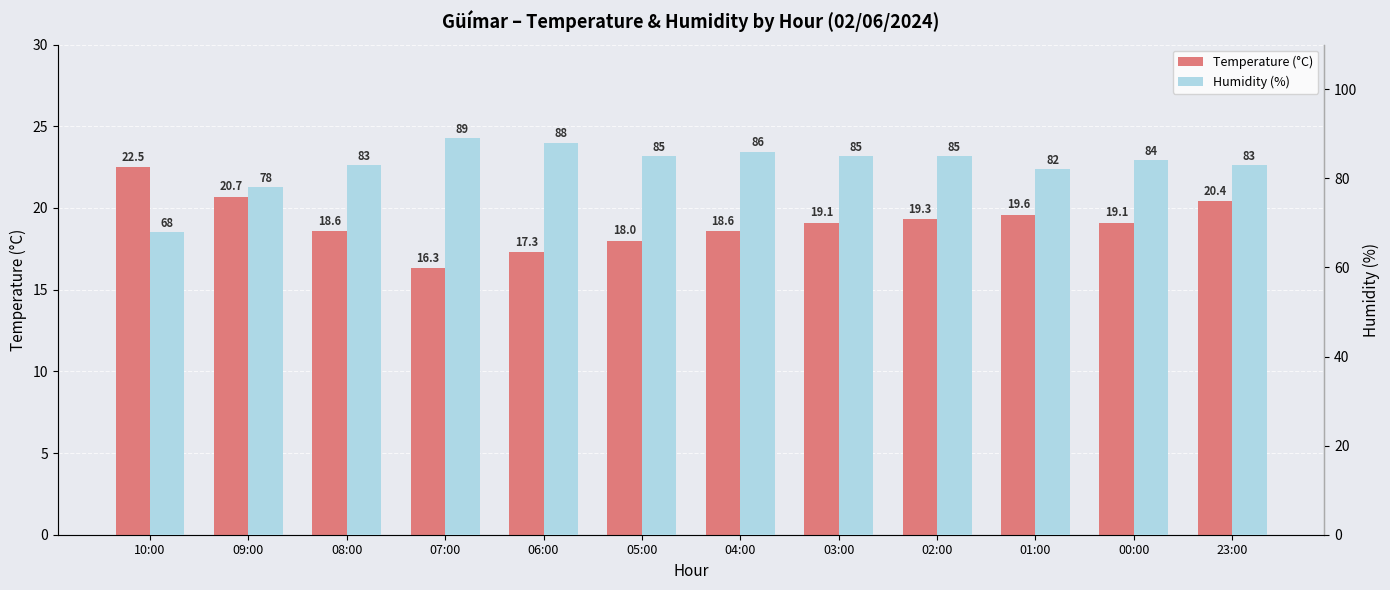

What is the difference between the maximum and minimum values in the Humidity (%) series?

21.0